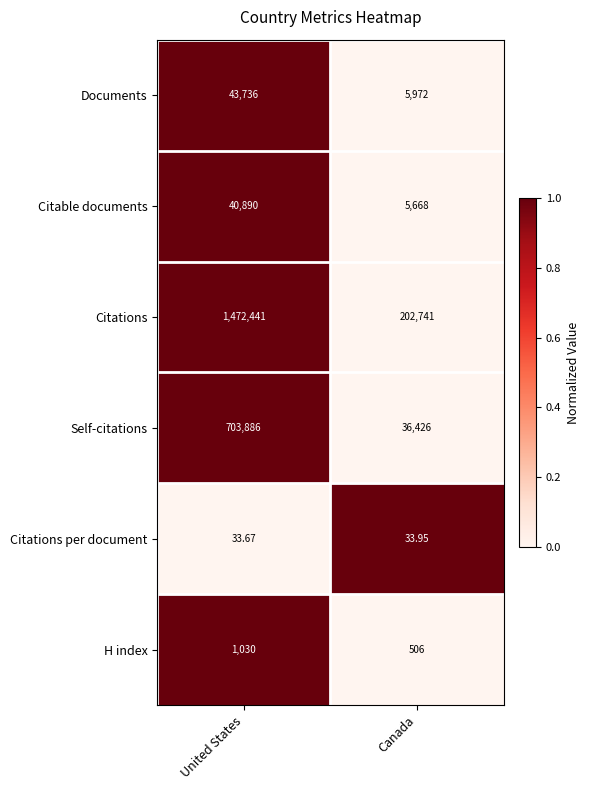

At which label does H index reach its peak?

United States